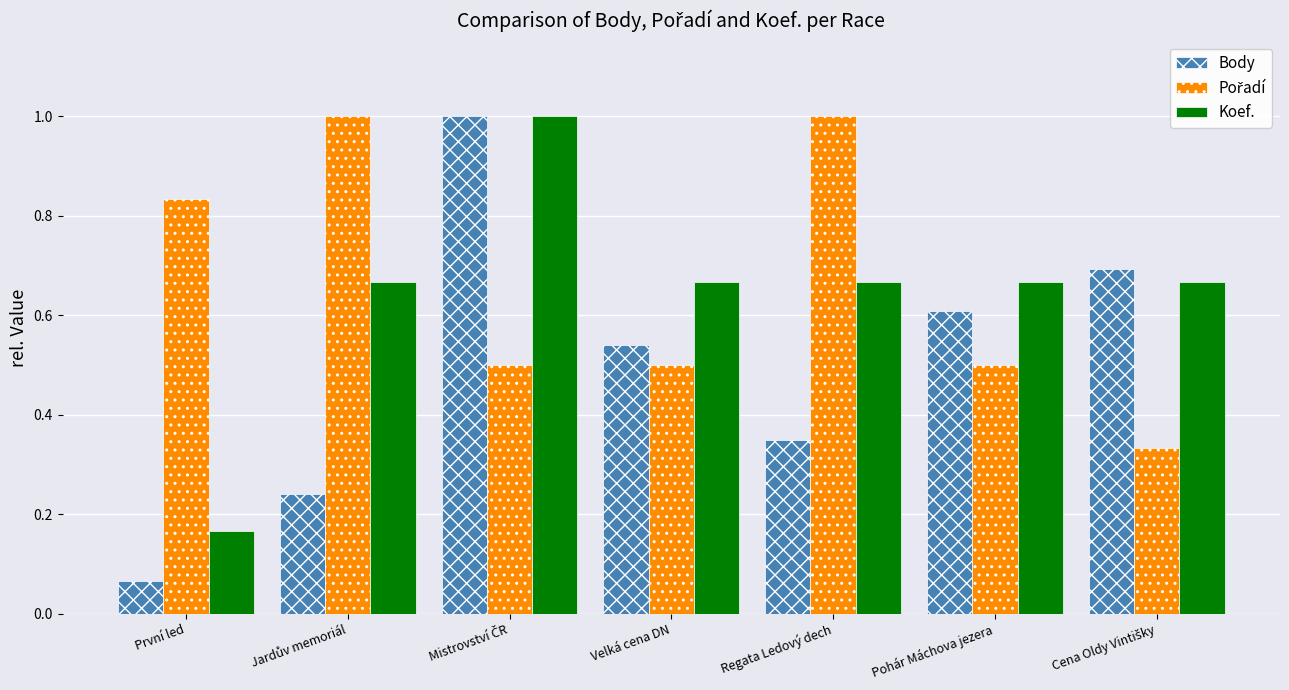

Does the chart contain stacked bars?

No